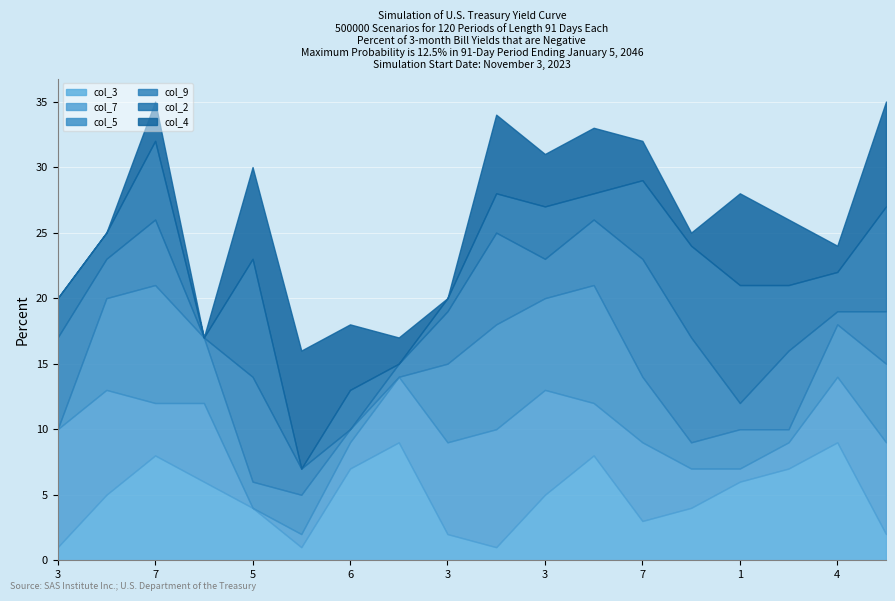

What is the label of the 11th point from the left?

3